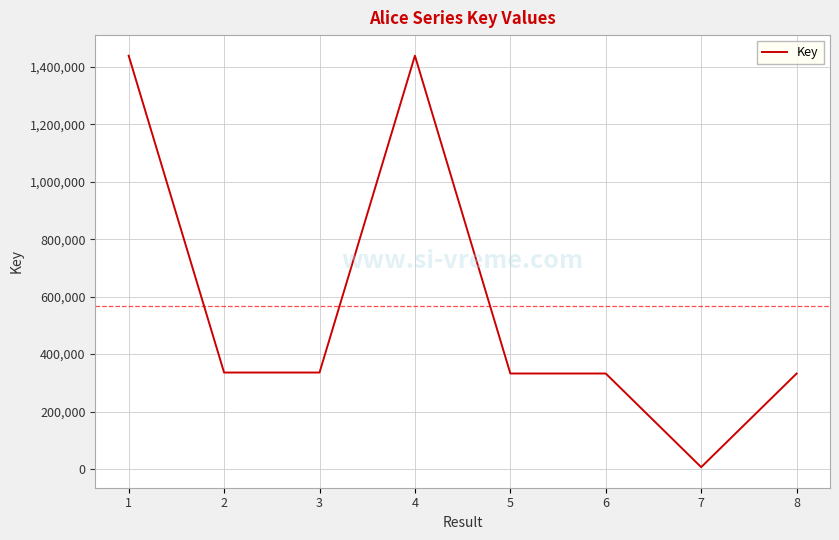

Is it true that the value at 2 is 335869?

True